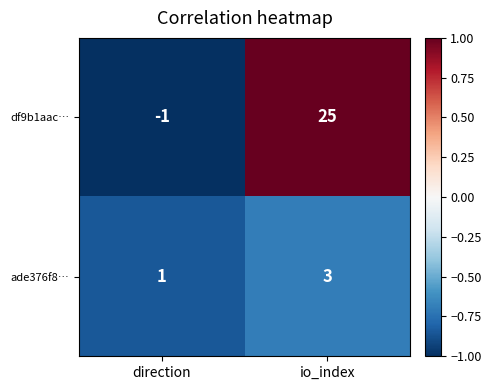

At which category is the sum across all series the highest?

io_index